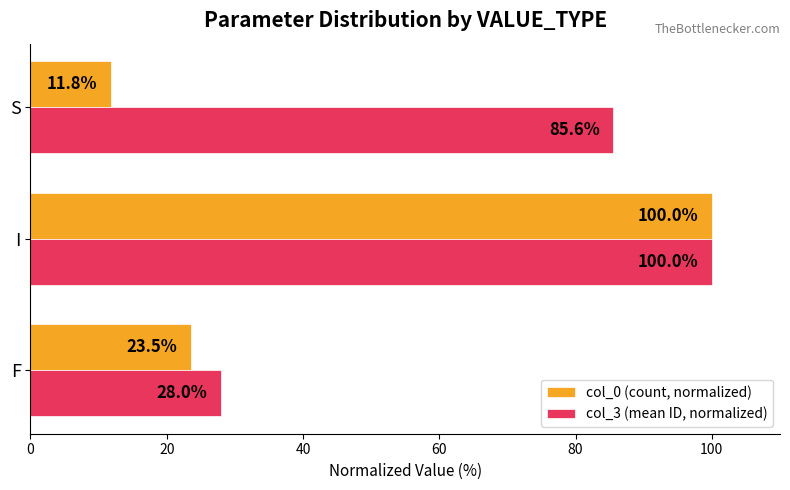

What is the difference between the maximum and second lowest values in the col_0 (count, normalized) series?

76.5